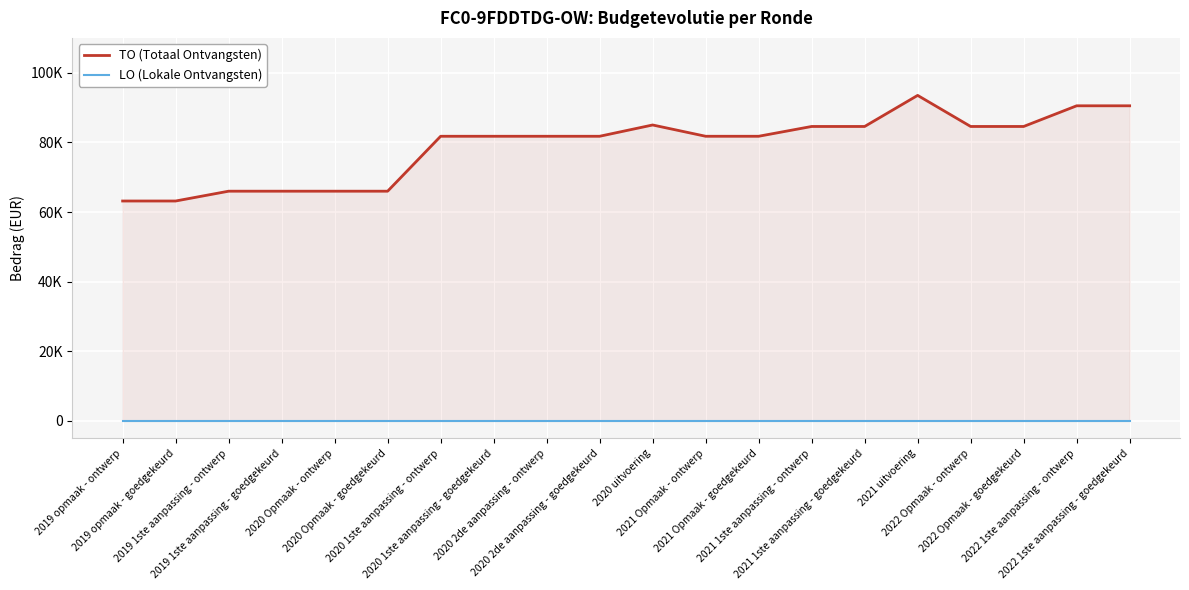

True or false: LO (Lokale Ontvangsten) and TO (Totaal Ontvangsten) cross at least once.

False